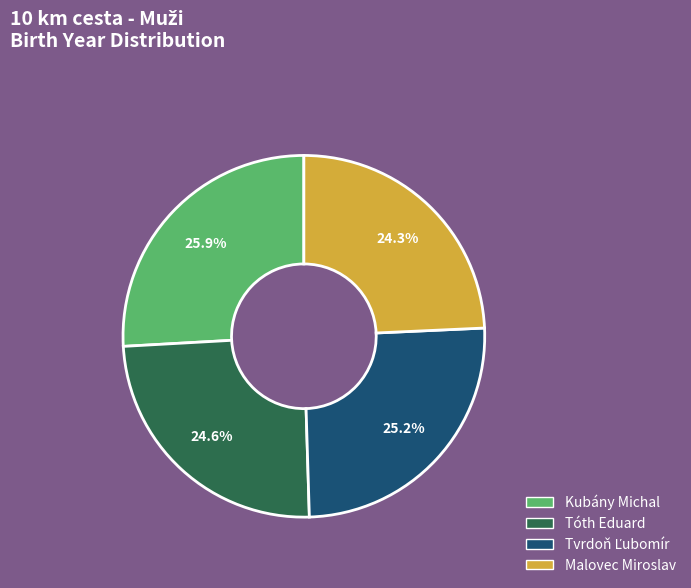

Does any single category account for the majority?

No